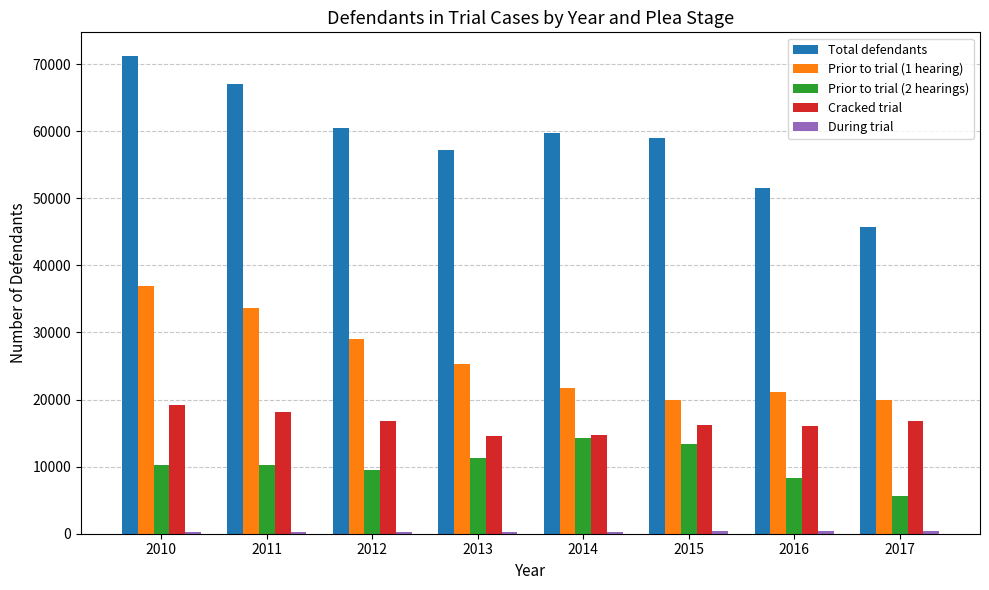

What is the difference between the maximum and minimum values in the Total defendants series?

25440